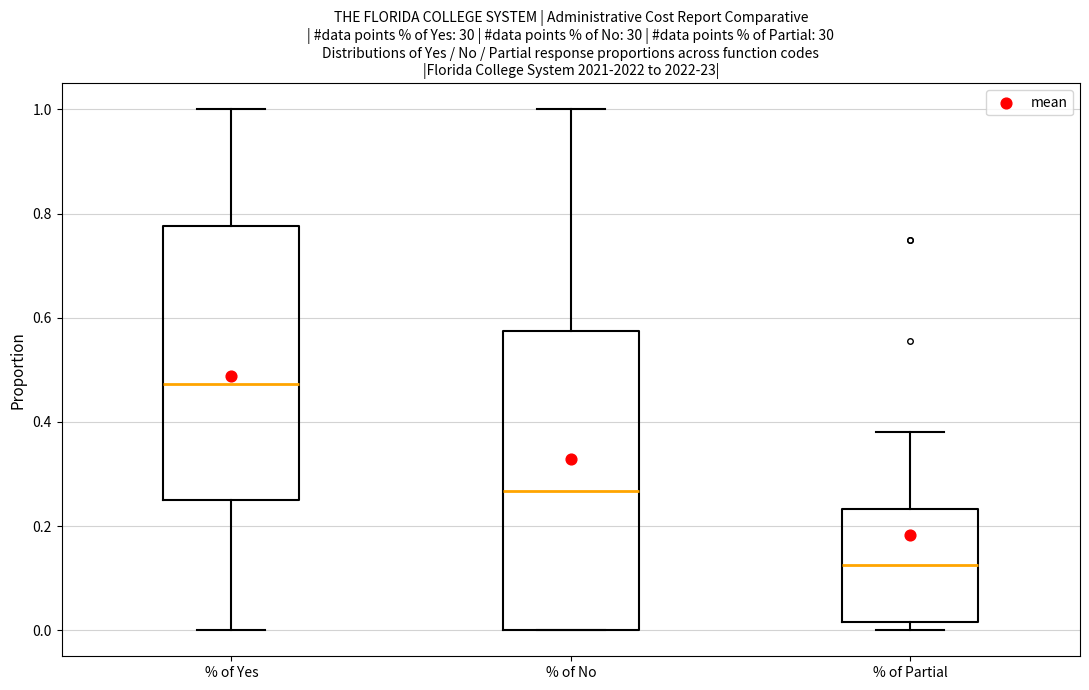

Where is the lower edge of the box for % of Yes on the y-axis? The values are not printed on the chart, so give them approximately, as read against the axis.

0.26